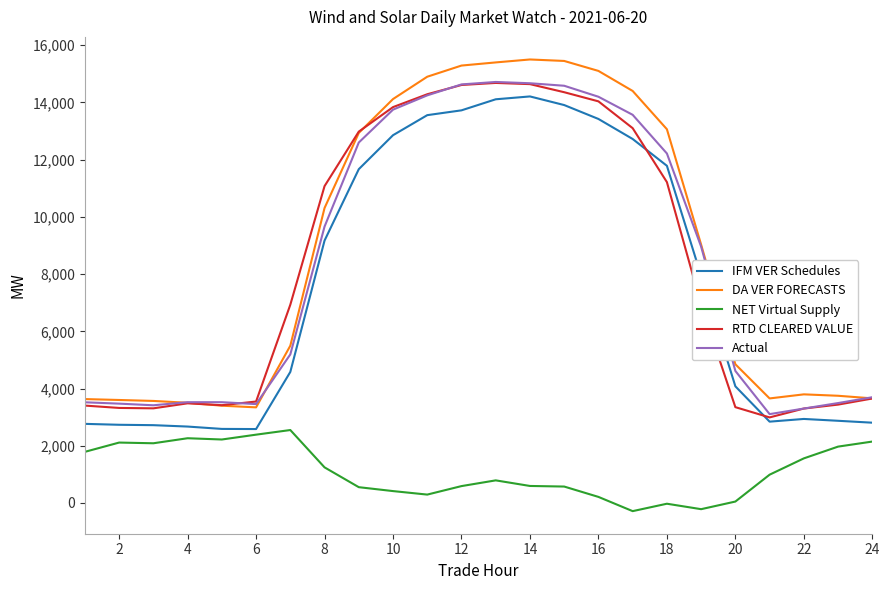

Which series has the widest spread of values?

DA VER FORECASTS